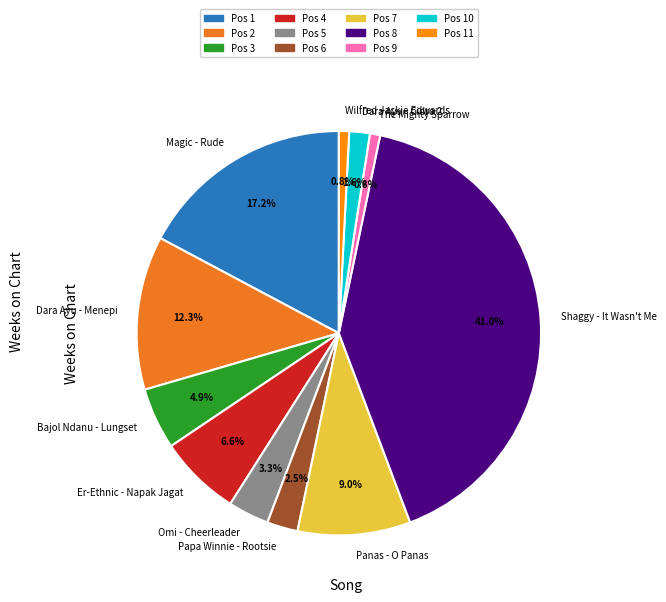

Is the sum of The Mighty Sparrow and Papa Winnie - Rootsie greater than half?

No